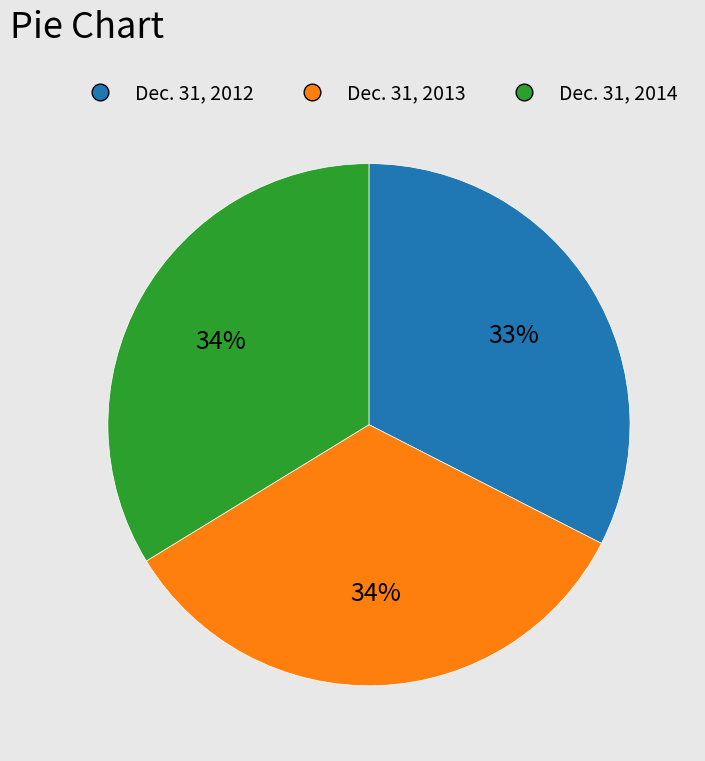

The Dec. 31, 2012 slice represents 27% of the pie. True or false?

False